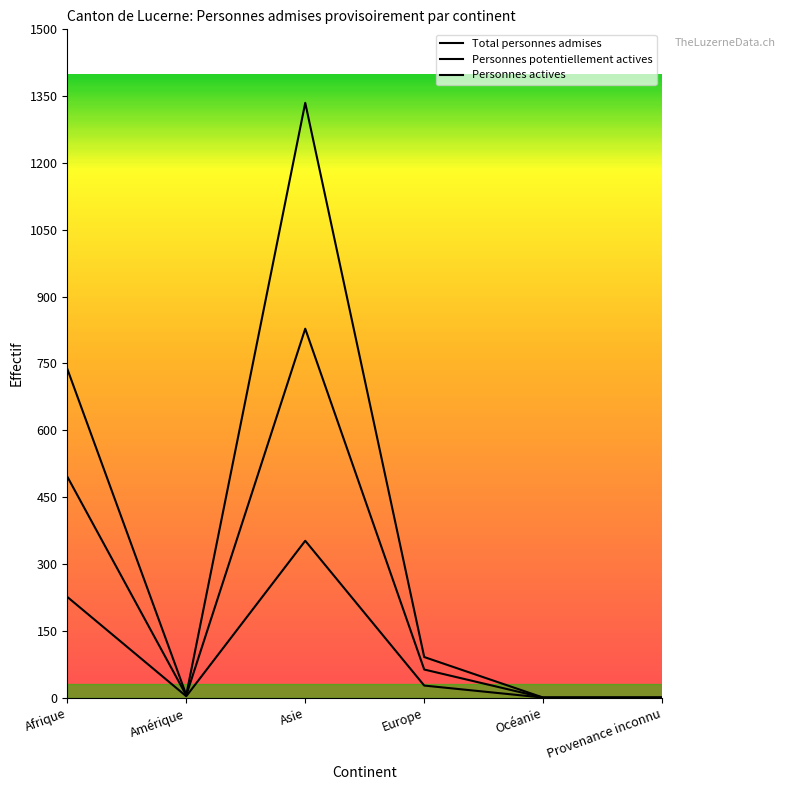

At which label does Personnes actives reach its peak?

Asie